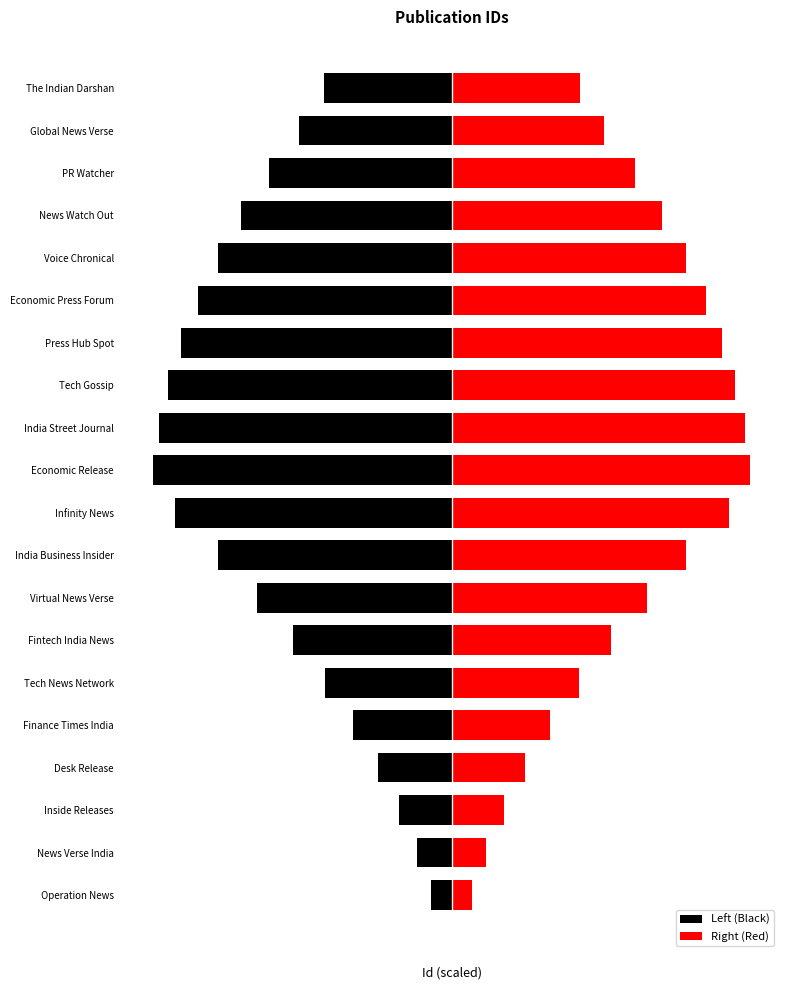

Rank the series by their maximum value, from highest to lowest.

Right (Red), Left (Black)